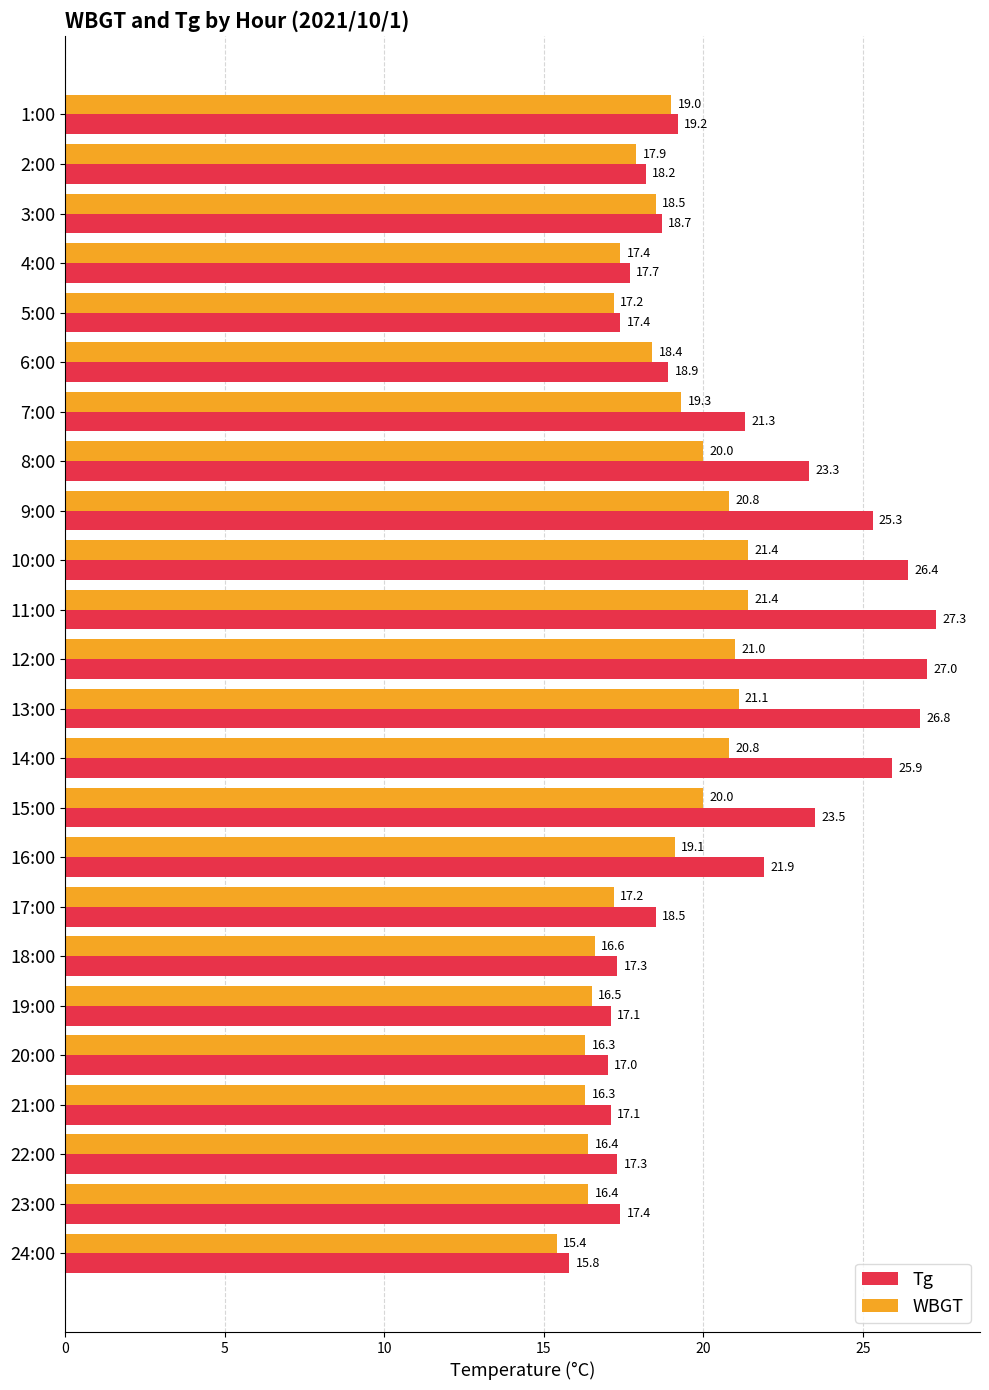

True or false: WBGT has a value of 18.5 at 3:00.

True